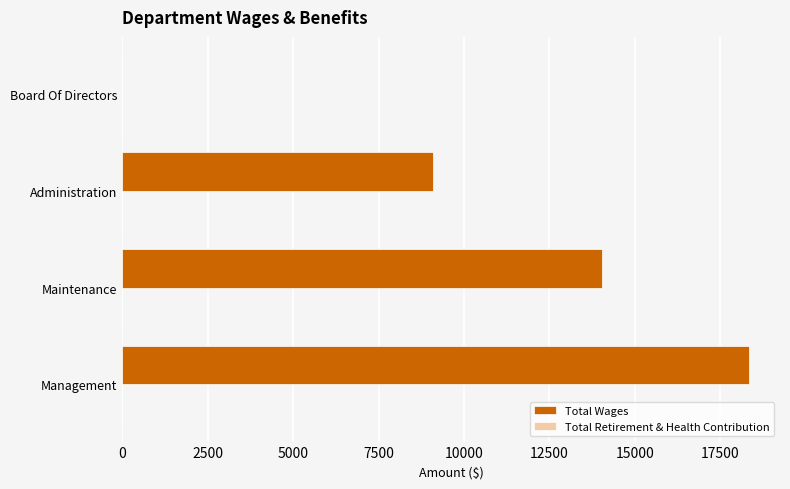

The chart shows a value of 18337 at Management. True or false?

True